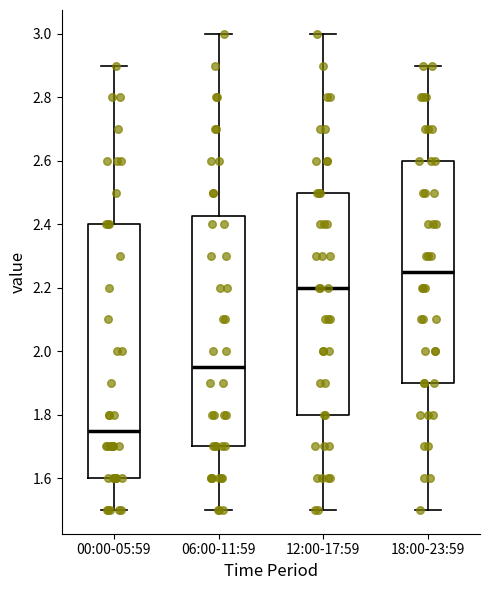

Comparing the boxes themselves (not the whiskers), which one is the tallest?

00:00-05:59